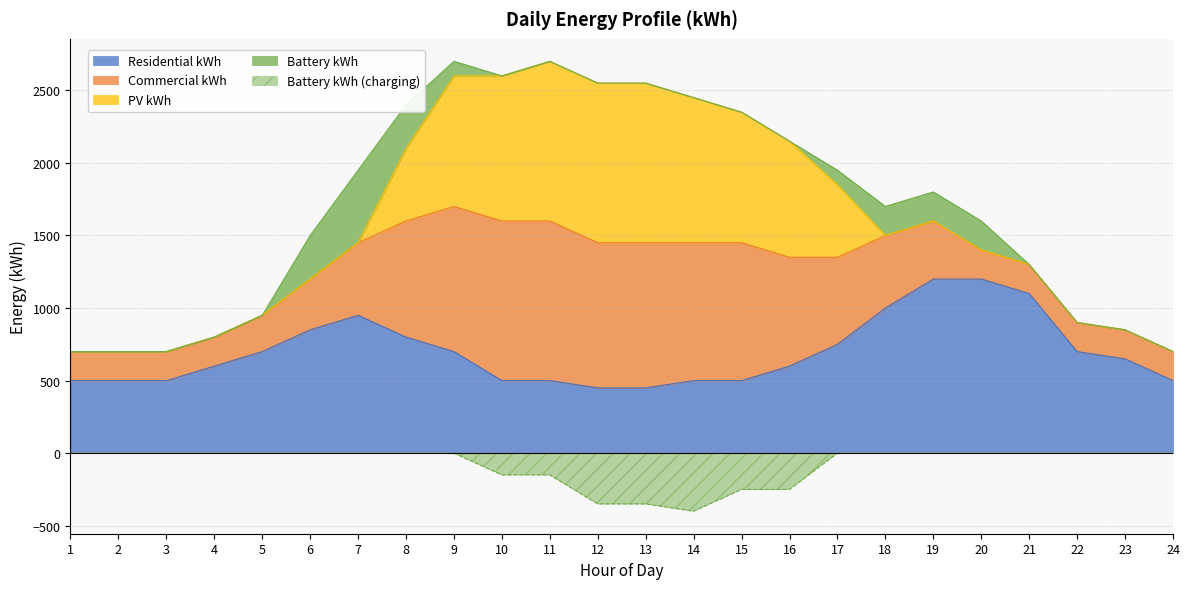

Is it true that Commercial kWh equals 342 at 22?

False